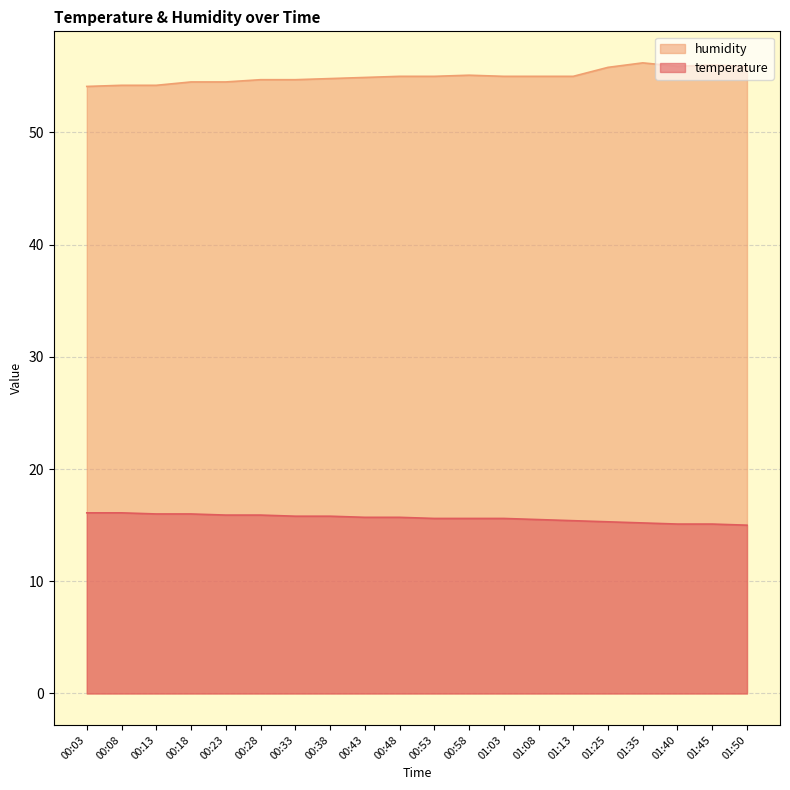

At how many categories does at least one series exceed 39?

20